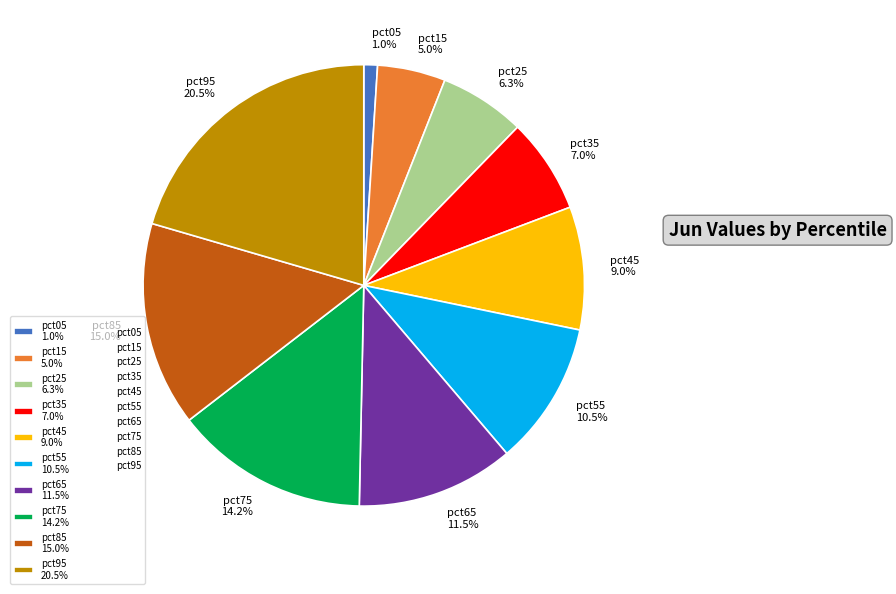

To the nearest percent, what is the average slice percentage?

10%